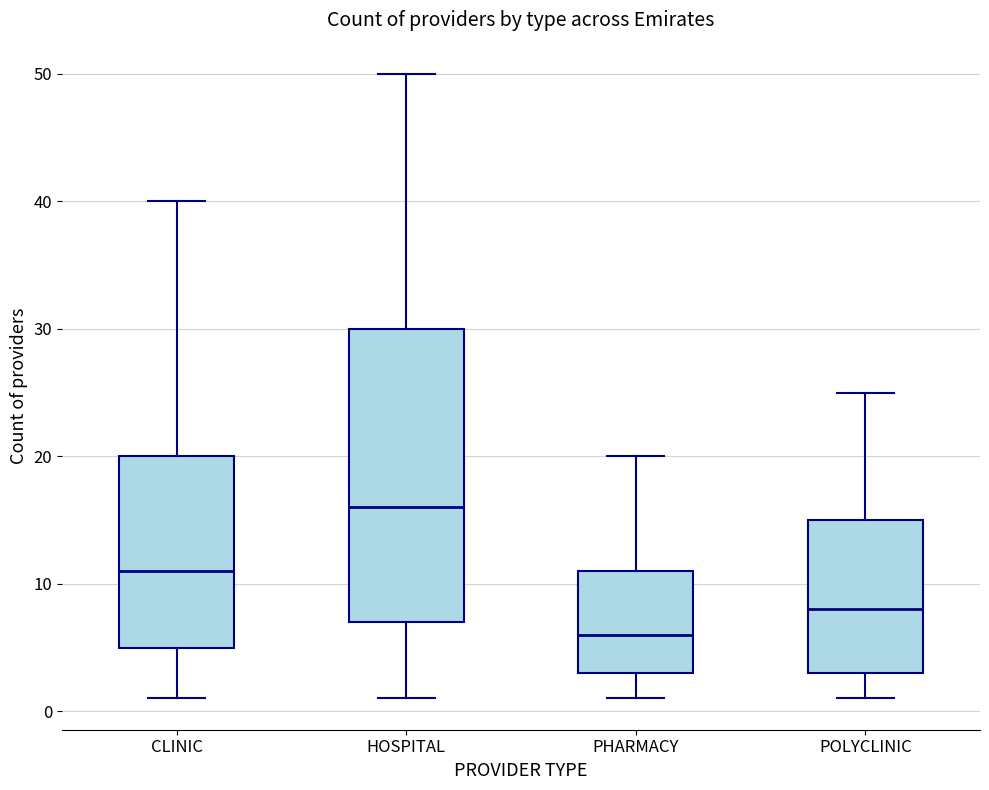

Which box's median line is the highest?

HOSPITAL